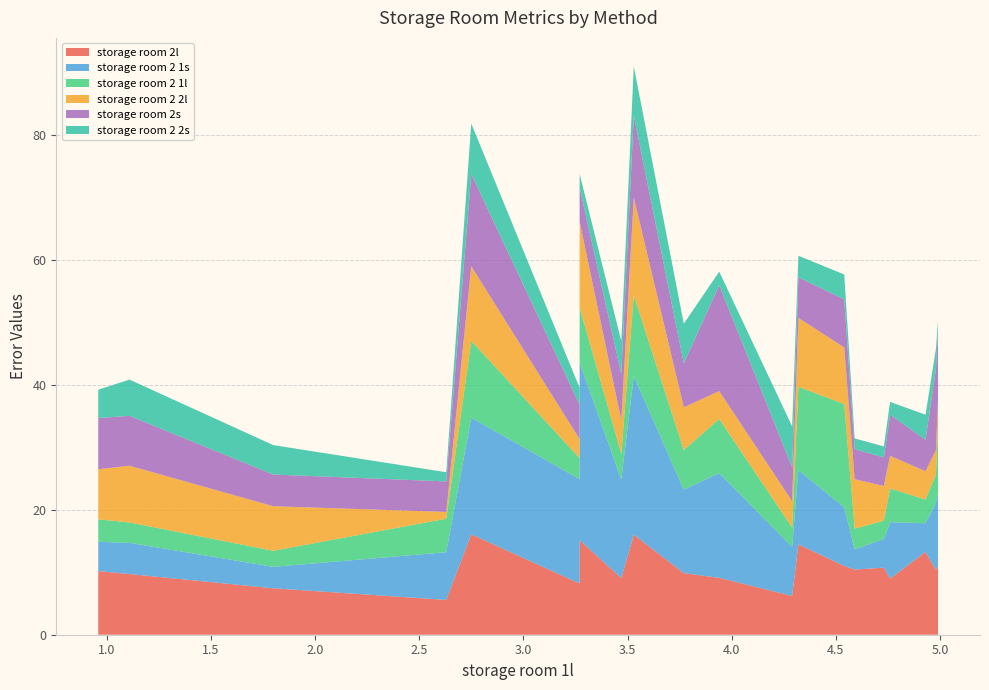

Reading left to right, list all the values displayed in this chart.

storage room 2l: 10.2	9.7	7.4	5.6	16.1	8.2	15.1	9.1	16.0	9.9	9.1	6.2	14.5	11.0	10.4	10.7	9.0	13.3	10.3	11.0
storage room 2 1s: 4.7	5.0	3.4	7.6	18.7	16.7	28.5	15.8	25.4	13.3	16.8	7.8	11.9	9.4	3.2	4.6	9.0	4.6	10.8	11.8
storage room 2 1l: 3.6	3.3	2.6	5.4	12.3	3.4	8.8	4.2	12.9	6.3	8.7	3.1	13.3	16.5	3.3	2.9	5.4	3.8	4.5	10.6
storage room 2 2l: 8.0	9.1	7.1	1.1	11.9	3.0	13.7	5.4	15.7	6.8	4.5	4.2	11.0	9.1	7.9	5.5	5.2	4.5	3.9	4.2
storage room 2s: 8.2	8.0	5.1	4.9	14.8	5.5	5.4	7.4	13.1	7.0	16.9	5.4	6.5	7.7	4.8	4.6	6.6	5.0	13.0	11.0
storage room 2 2s: 4.5	5.8	4.7	1.5	8.1	2.7	2.2	5.2	7.9	6.3	2.2	6.5	3.5	4.0	1.7	1.8	2.0	4.0	3.3	1.6